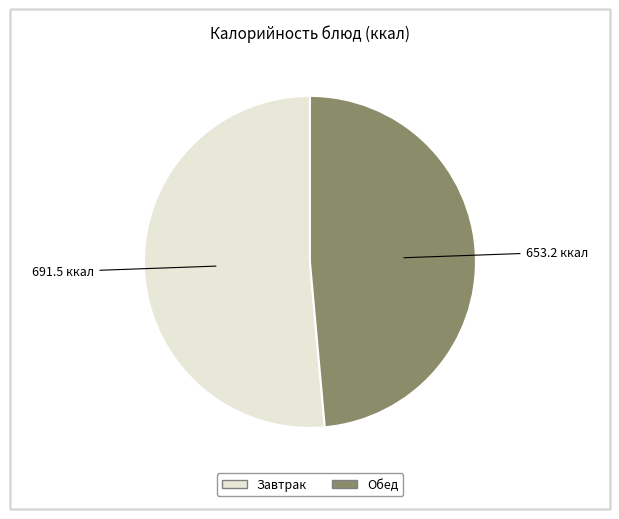

Is there a majority slice in this chart?

Yes